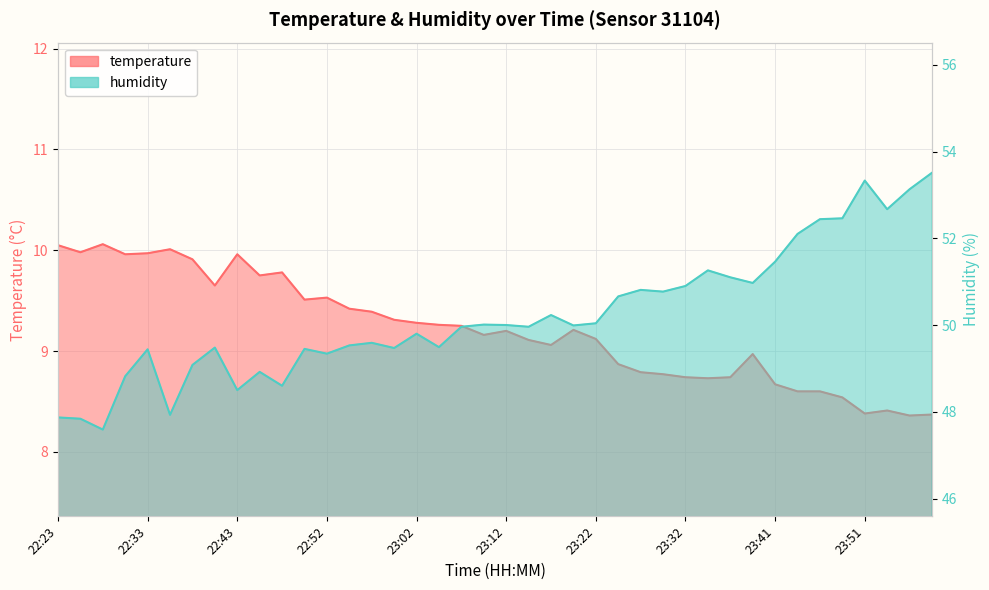

Reading left to right, what are all the values shown in this chart?

temperature: 10.1	10.0	10.1	10.0	10.0	10.0	9.9	9.7	10.0	9.8	9.8	9.5	9.5	9.4	9.4	9.3	9.3	9.3	9.2	9.2	9.2	9.1	9.1	9.2	9.1	8.9	8.8	8.8	8.7	8.7	8.7	9.0	8.7	8.6	8.6	8.5	8.4	8.4	8.4	8.4
humidity: 47.9	47.8	47.6	48.8	49.4	47.9	49.1	49.5	48.5	48.9	48.6	49.5	49.3	49.5	49.6	49.5	49.8	49.5	50.0	50.0	50.0	50.0	50.2	50.0	50.0	50.7	50.8	50.8	50.9	51.3	51.1	51.0	51.5	52.1	52.4	52.5	53.3	52.7	53.1	53.5